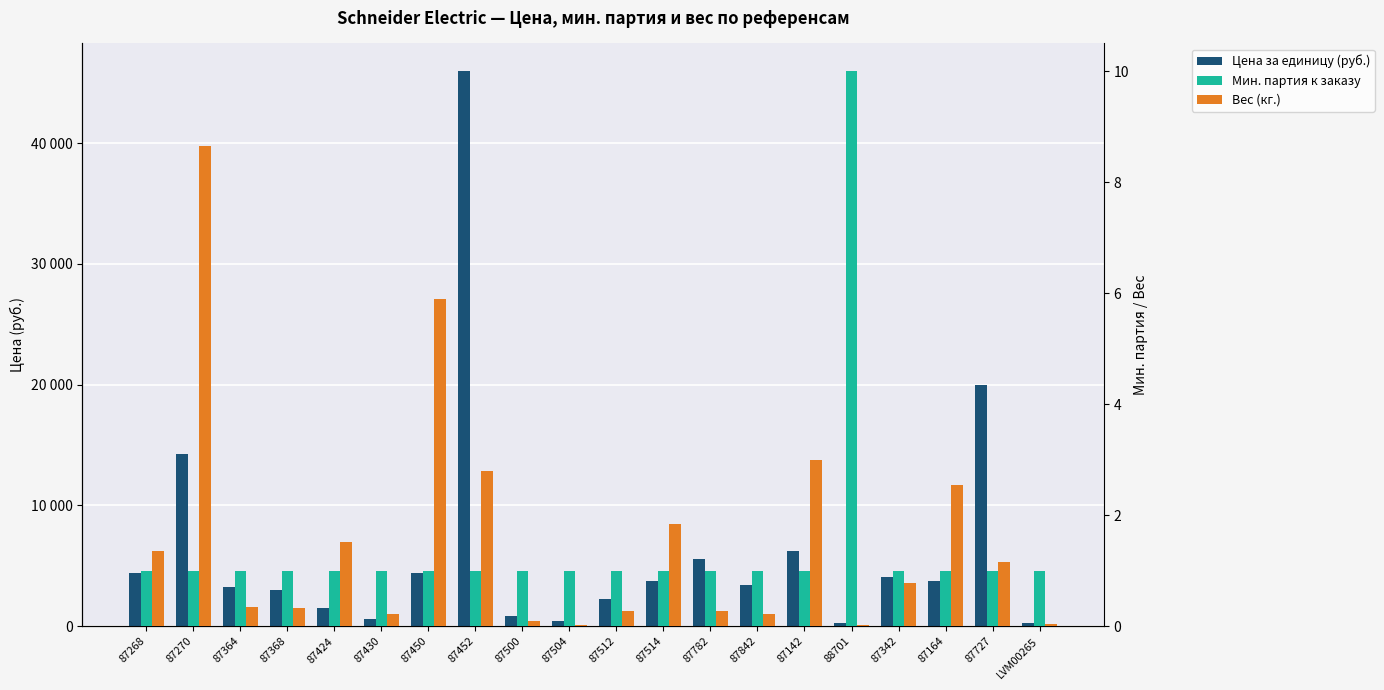

Rank the series at 87164 from highest to lowest value.

Цена за единицу (руб.), Вес (кг.), Мин. партия к заказу